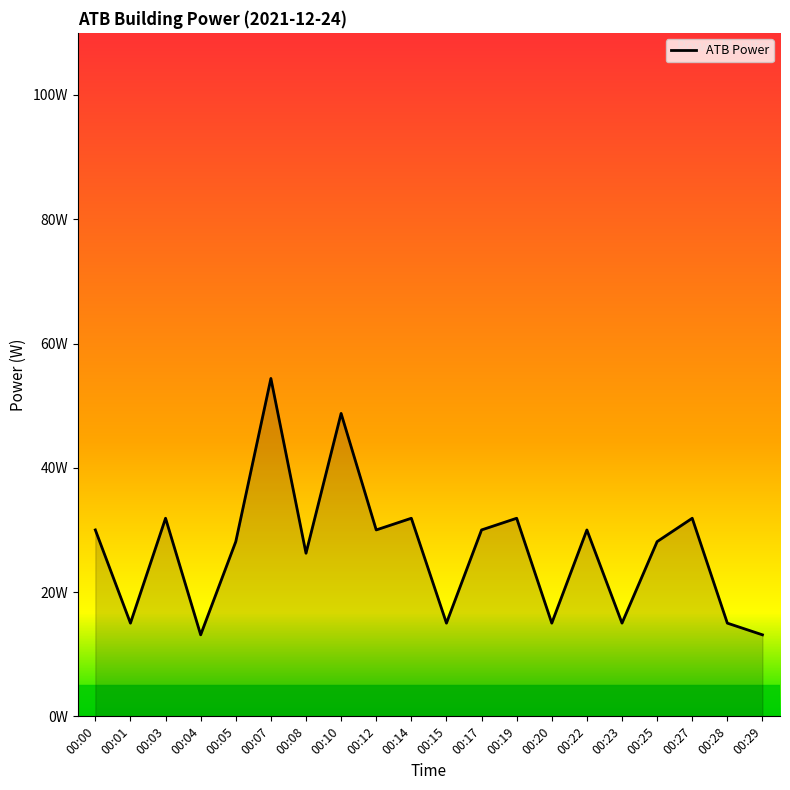

The value at 00:25 is 28.1. True or false?

True